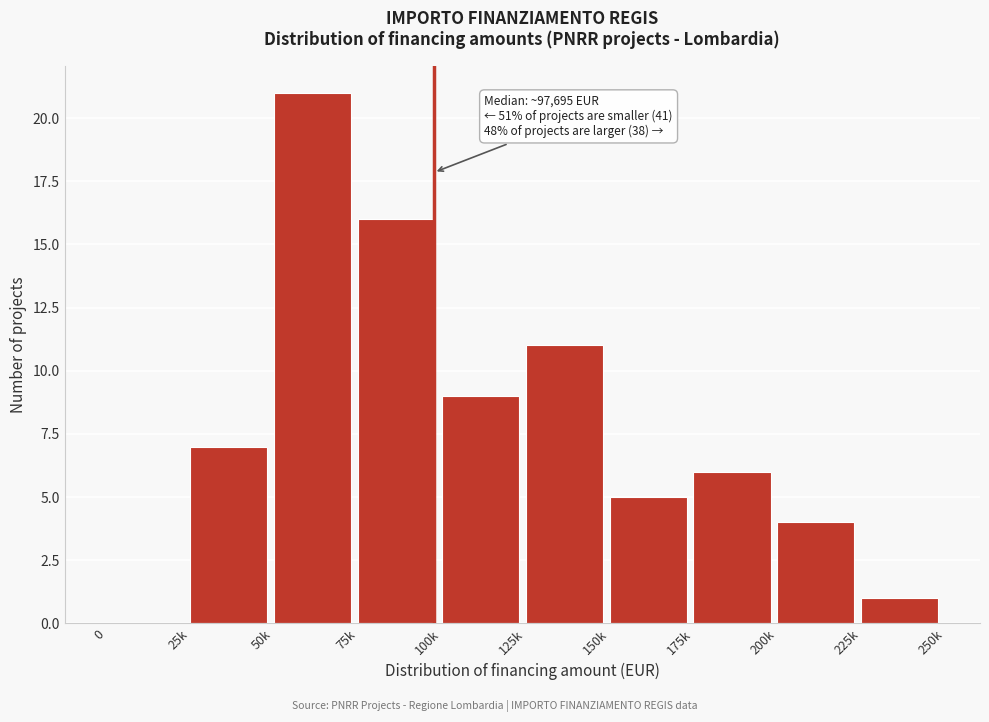

Reading left to right, transcribe all the data shown in this chart.

0=0	25k=7	50k=21	75k=16	100k=9	125k=11	150k=5	175k=6	200k=4	225k=1